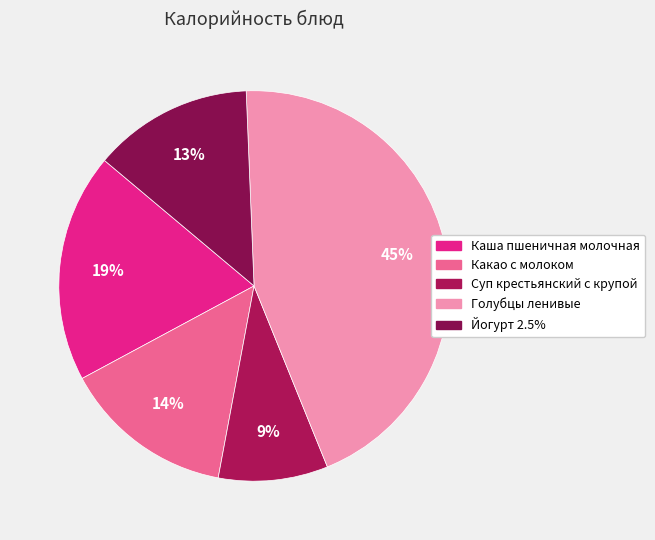

Which category has the smallest portion of the pie?

Суп крестьянский с крупой